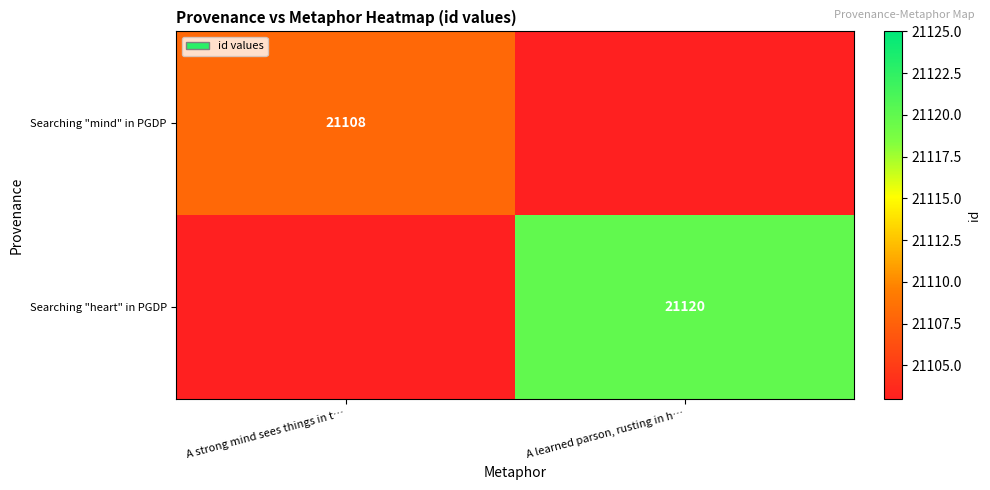

The Searching "heart" in PGDP series shows 8100 at A learned parson, rusting in h…. True or false?

False